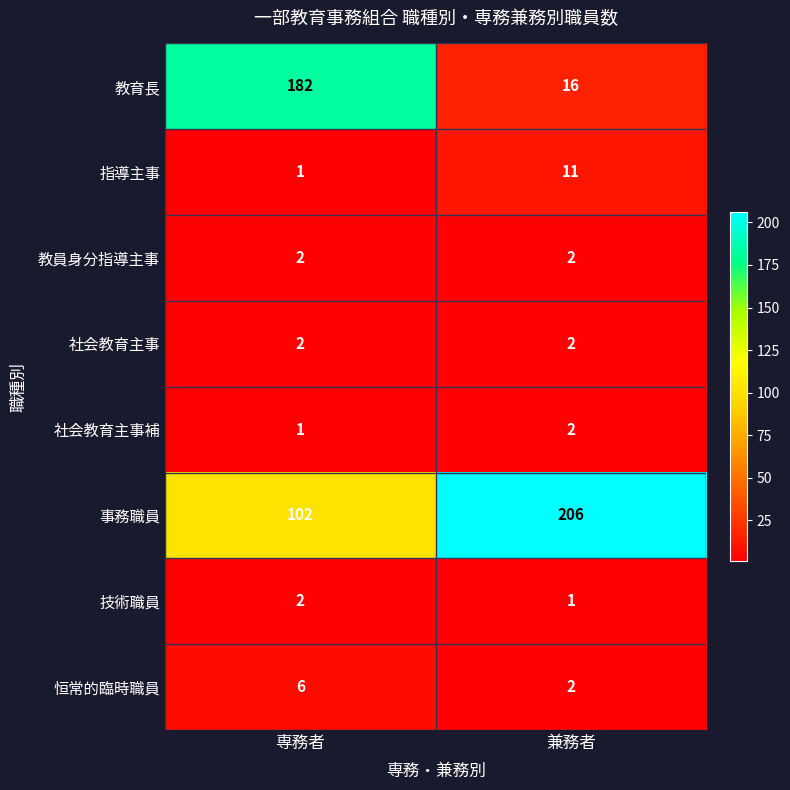

List the labels in order of 指導主事 value, largest first.

兼務者, 専務者